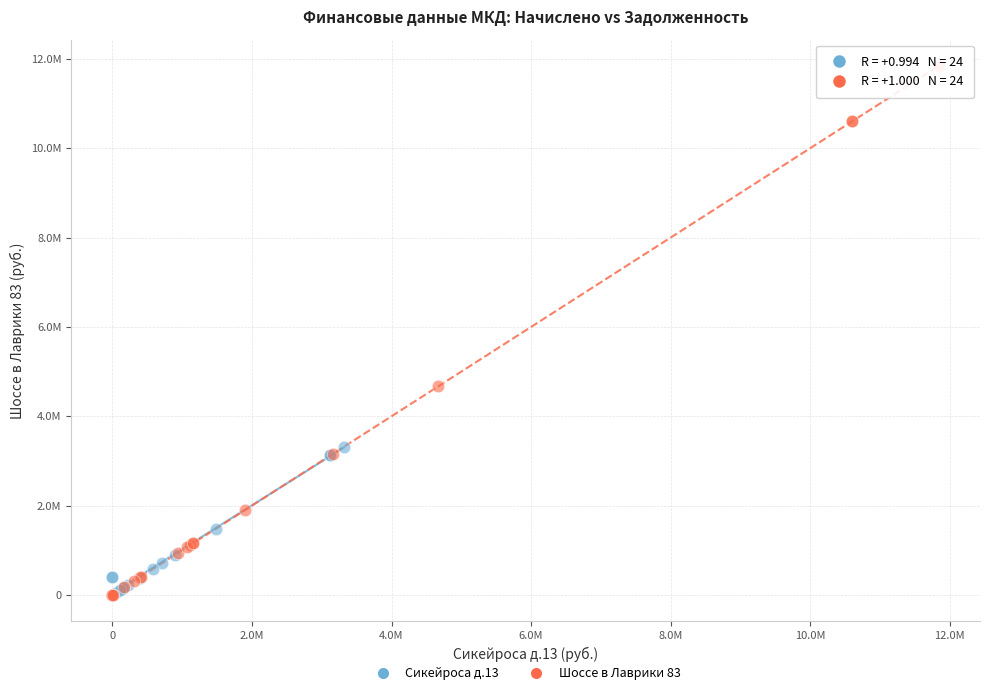

Which series has the widest spread of Y values?

Шоссе в Лаврики 83